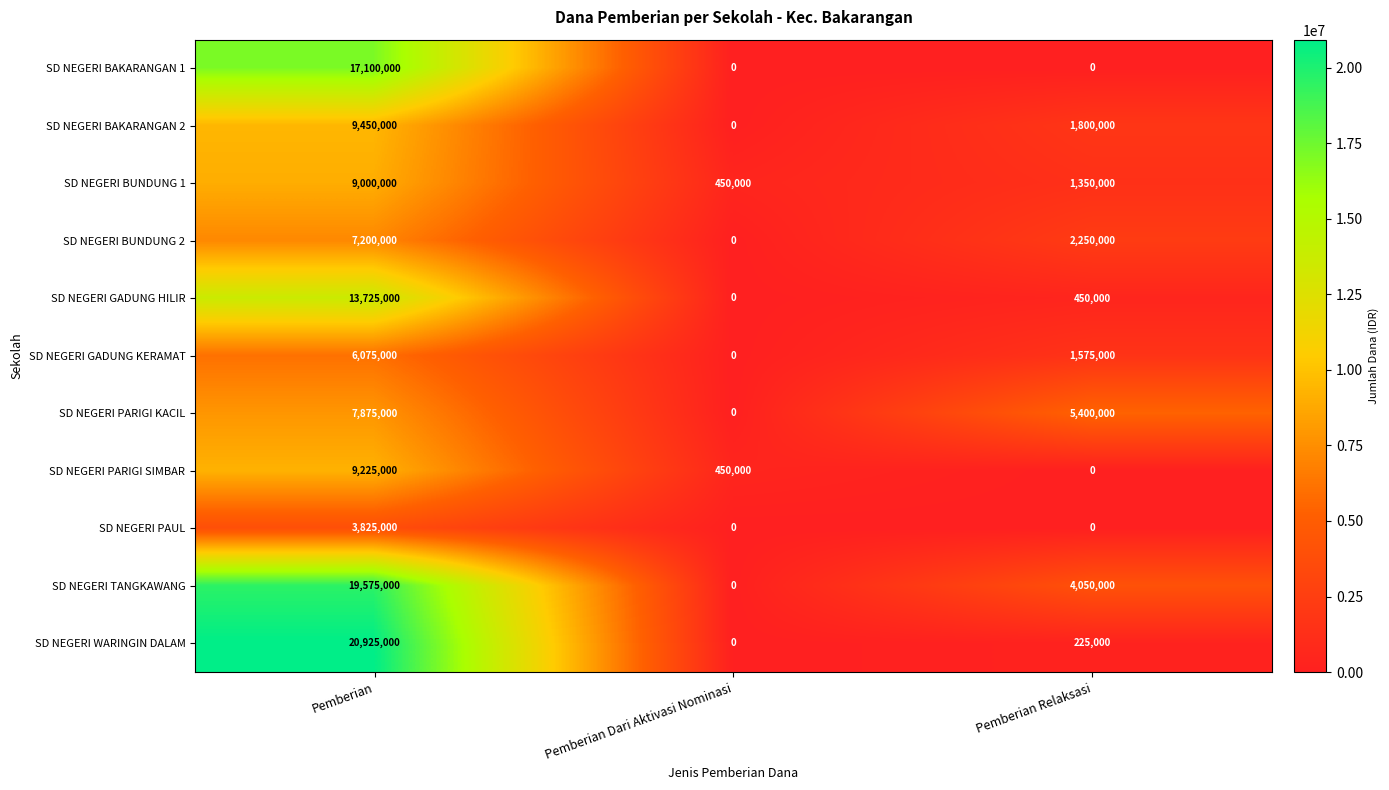

At which label does SD NEGERI GADUNG KERAMAT first exceed 1575000?

Pemberian